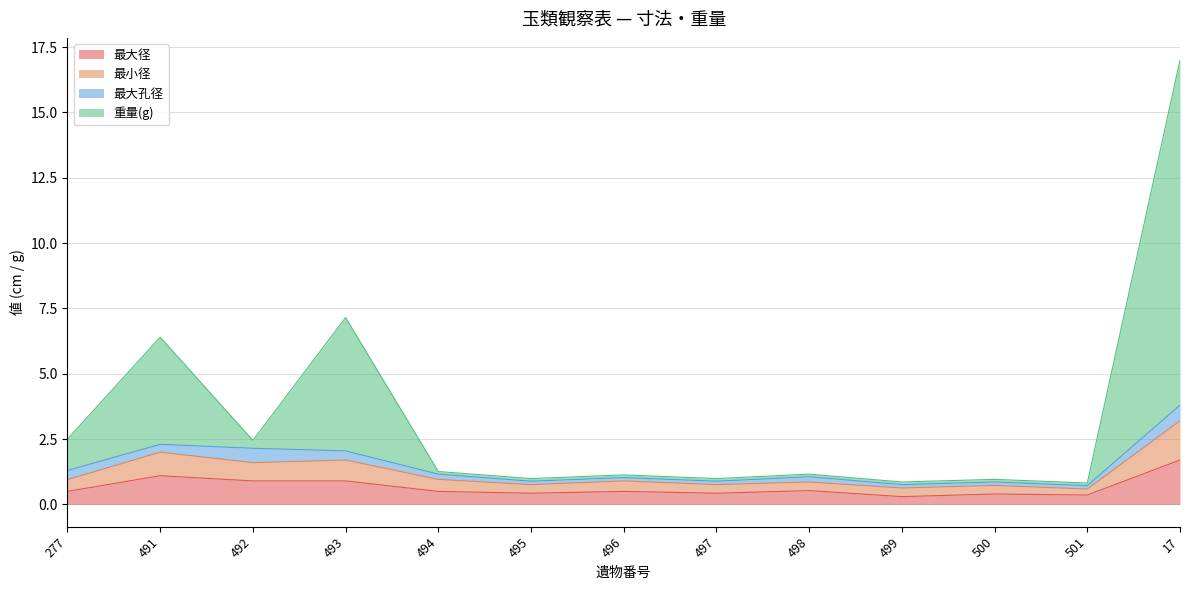

The value of 最大径 at 499 is 0.2. True or false?

False